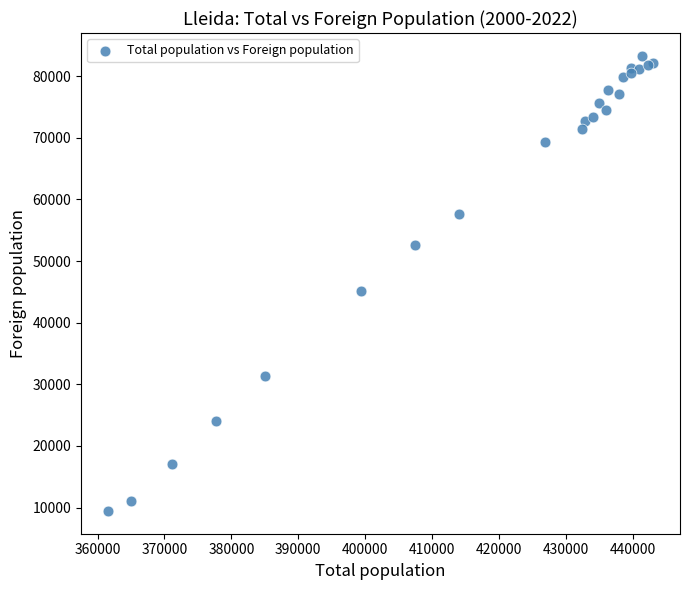

What Y value in the scatter plot is closest to 46373?

45144